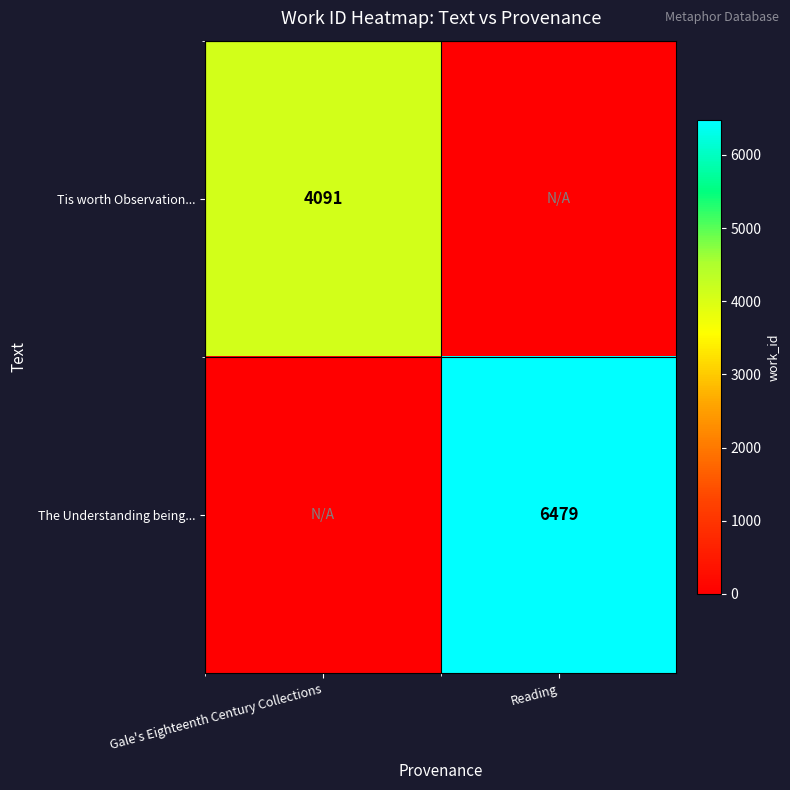

True or false: The Understanding being... has a value of 3764 at Reading.

False